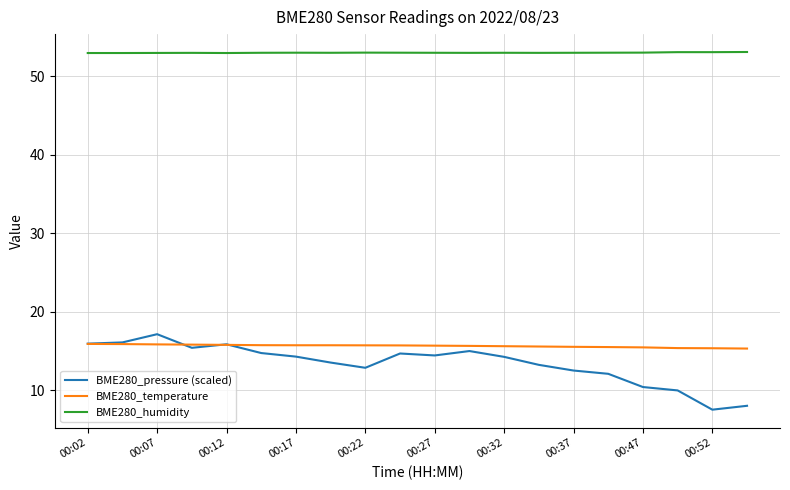

Which series has the largest total across all categories?

BME280_humidity